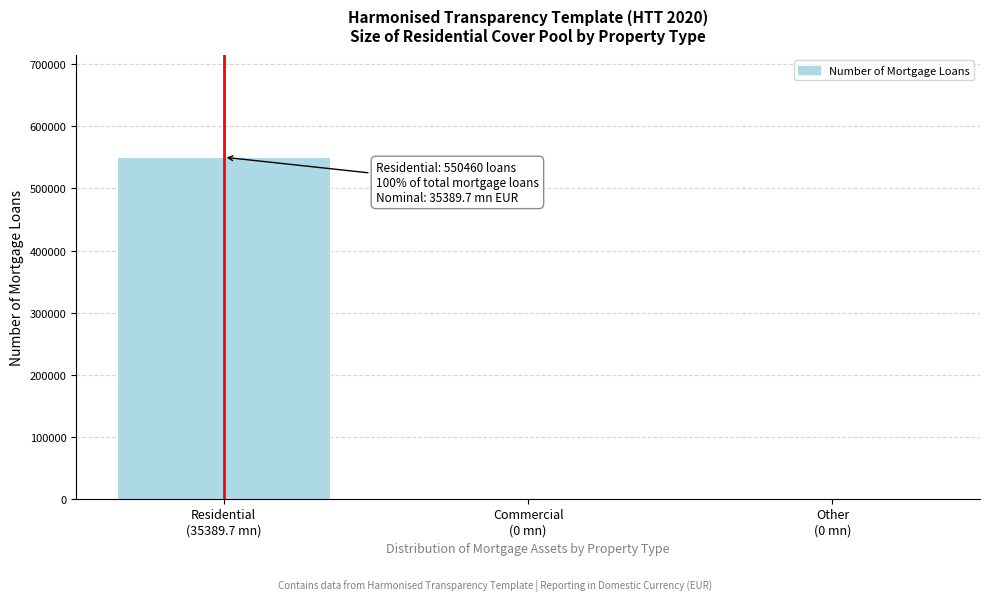

What is the maximum value shown in the chart?

550460